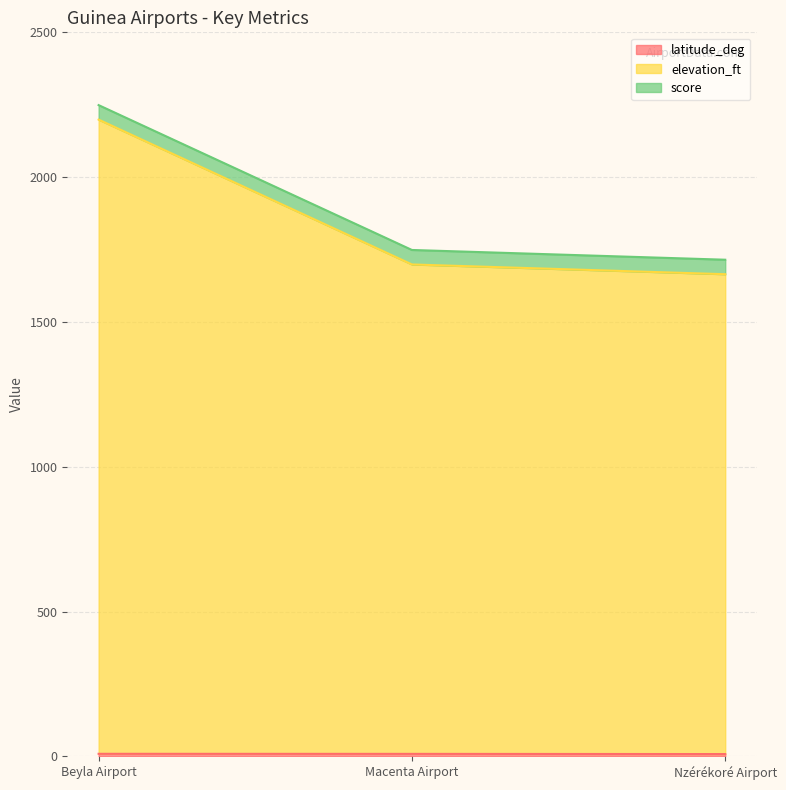

What is the label of the 2nd point from the left?

Macenta Airport